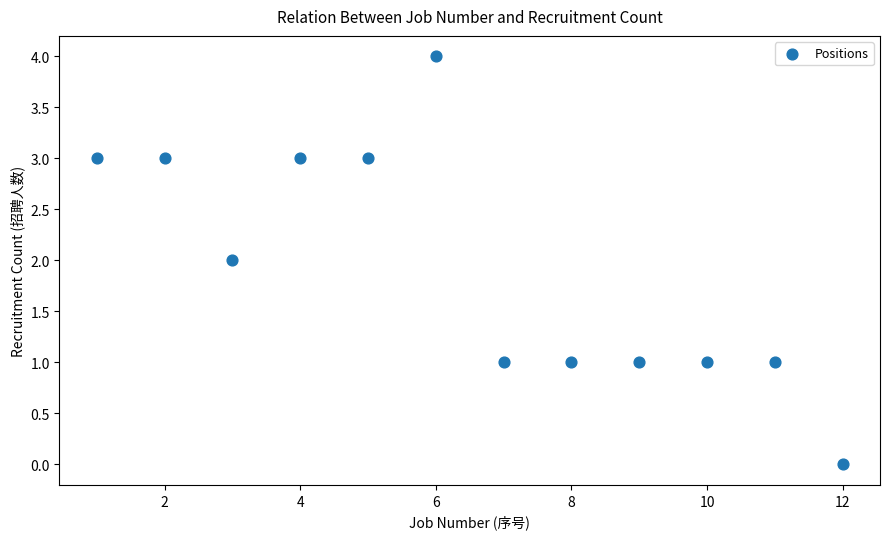

What is the range of X values (max minus min)?

11